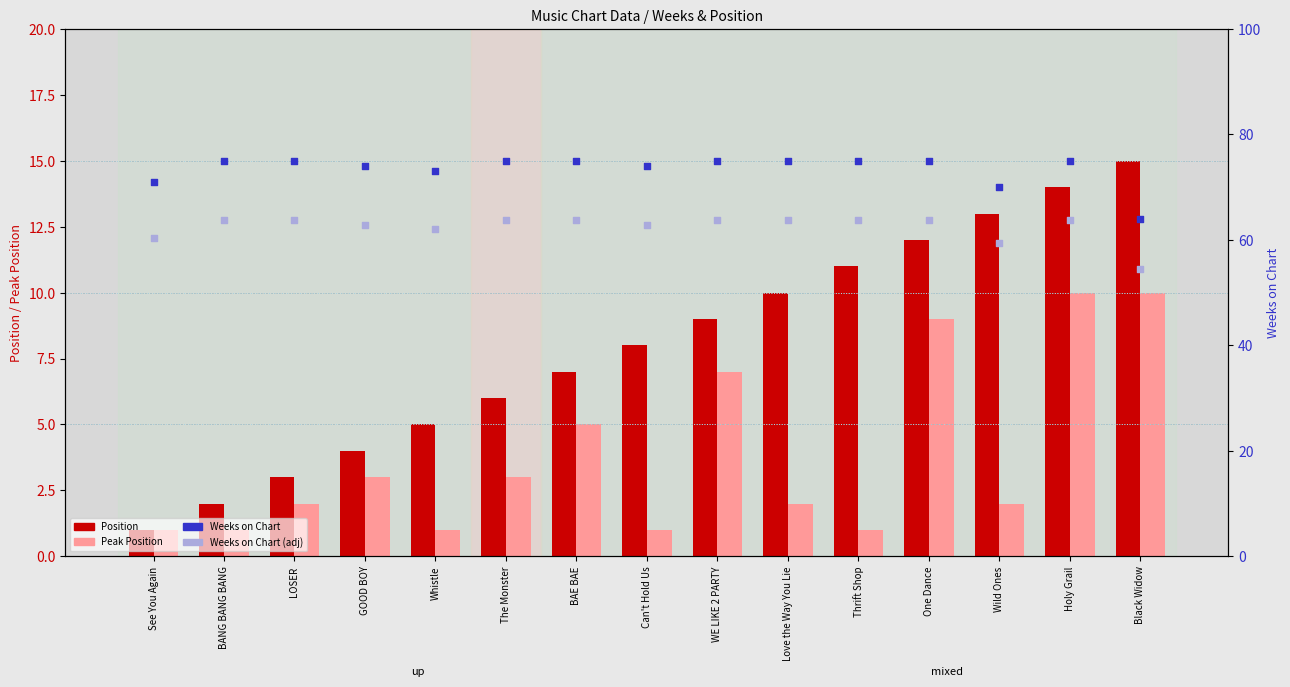

At which category is the sum across all series the highest?

Holy Grail